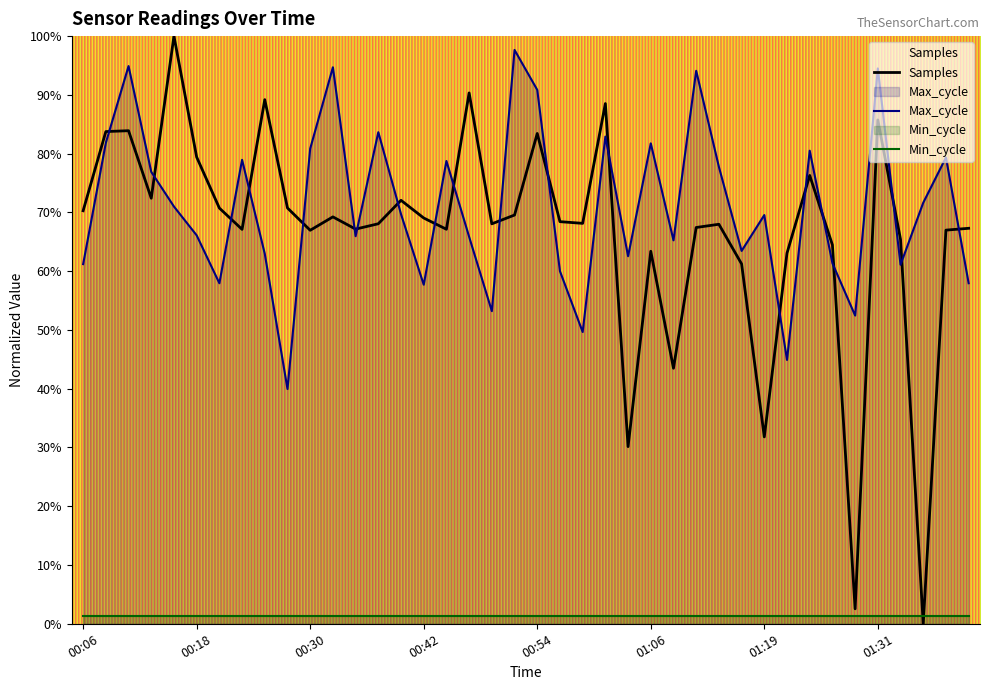

Reading right to left, what are all the values shown in this chart?

Samples: 67.3	67.0	0.0	65.4	85.7	2.5	64.5	76.3	63.1	31.8	61.2	68.0	67.4	43.5	63.4	30.1	88.5	68.1	68.4	83.4	69.6	68.1	90.3	67.1	69.0	72.1	68.1	67.2	69.2	67.0	70.8	89.2	67.1	70.7	79.4	100.0	72.4	83.9	83.8	70.3
Max_cycle: 58.0	79.3	71.7	61.1	94.5	52.4	61.4	80.5	44.9	69.5	63.4	77.8	94.1	65.2	81.8	62.5	82.9	49.6	60.0	90.8	97.7	53.2	65.8	78.8	57.7	69.7	83.7	66.0	94.7	80.8	40.0	62.9	79.0	58.0	66.1	71.0	76.9	94.9	81.8	61.2
Min_cycle: 1.4	1.4	1.4	1.4	1.4	1.4	1.4	1.4	1.4	1.4	1.4	1.4	1.4	1.4	1.4	1.4	1.4	1.4	1.4	1.4	1.4	1.4	1.4	1.4	1.4	1.4	1.4	1.4	1.4	1.4	1.4	1.4	1.4	1.4	1.4	1.4	1.4	1.4	1.4	1.4